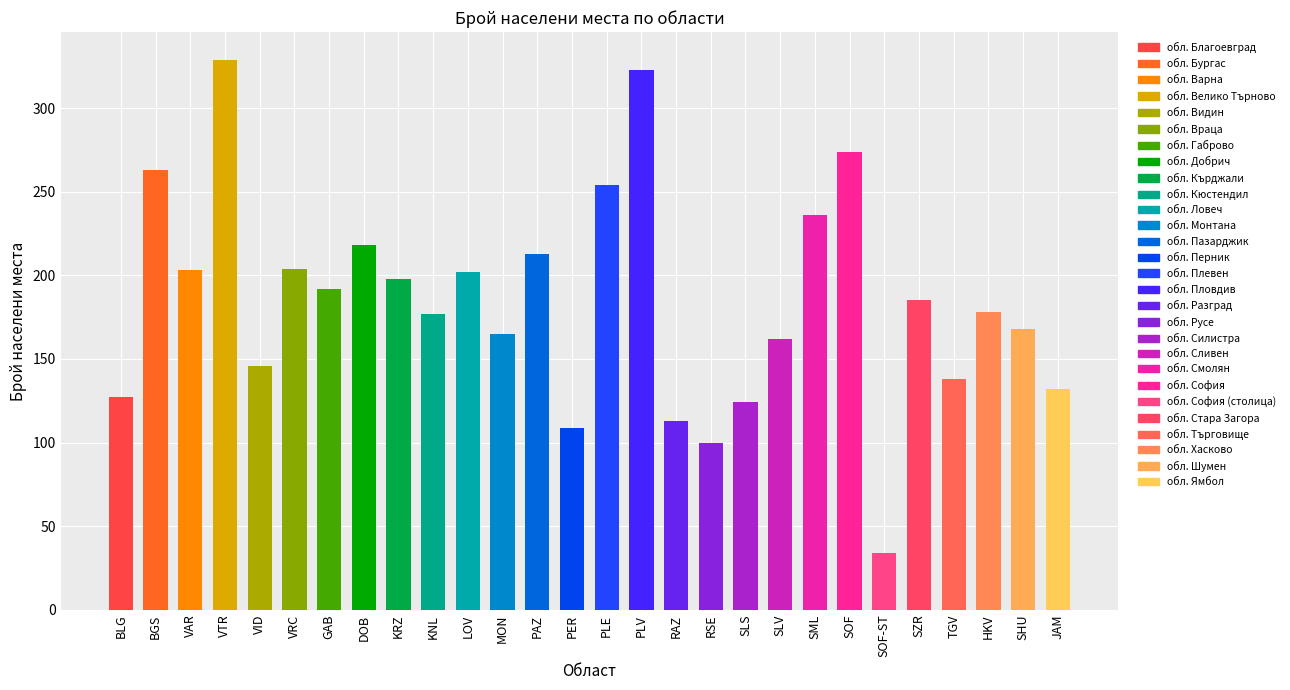

What is the label of the 23rd bar from the left?

SOF-ST